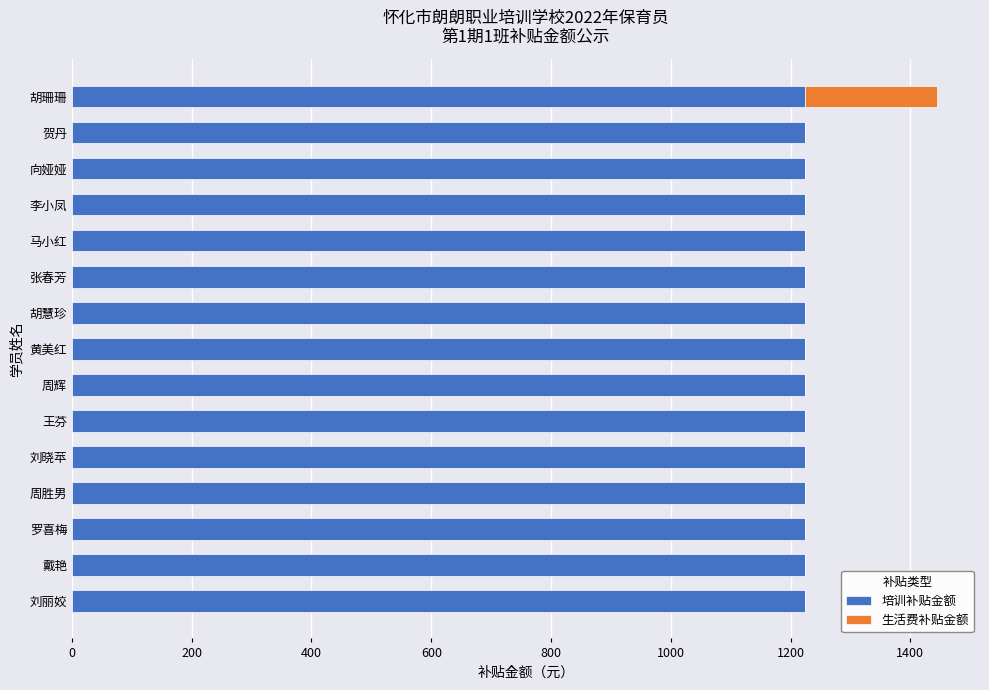

At which category is the sum across all series the highest?

胡珊珊